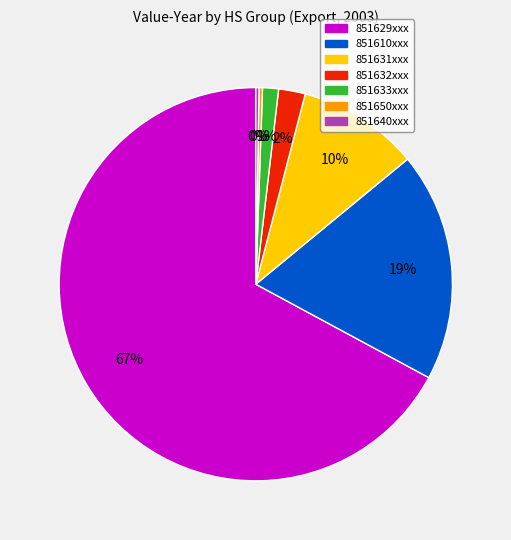

Is there any slice that represents more than half of the pie?

Yes